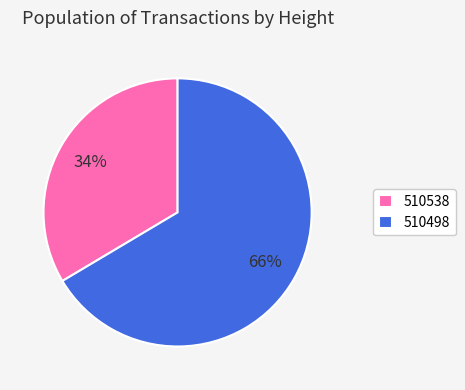

What is the ratio of the value at 510538 to the value at 510498?

0.5